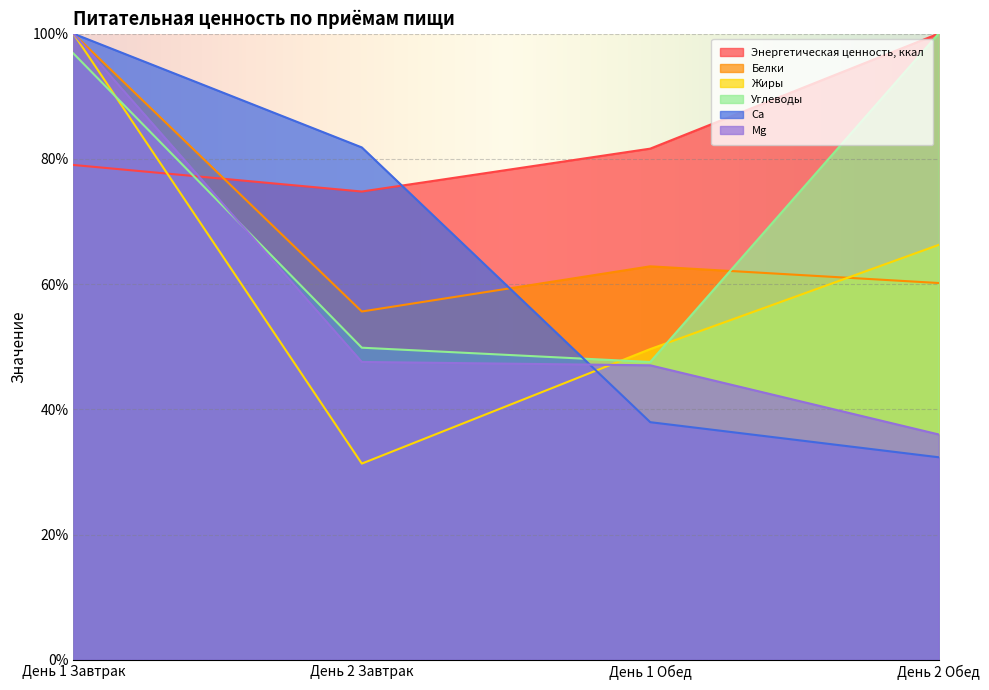

Which series changed the most between День 1 Завтрак and День 2 Обед?

Са